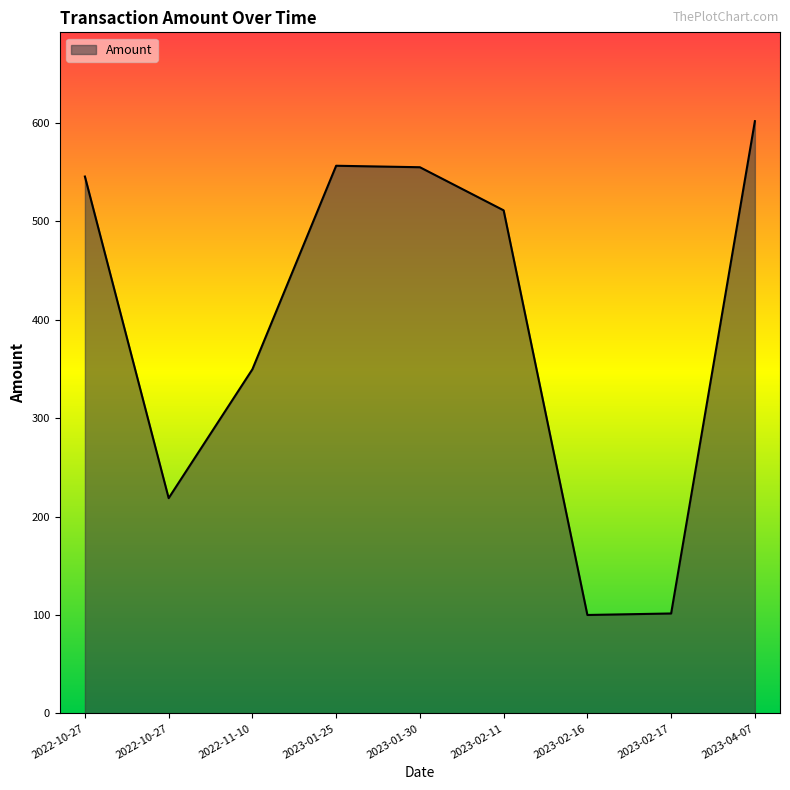

Does the chart have visible grid lines?

No